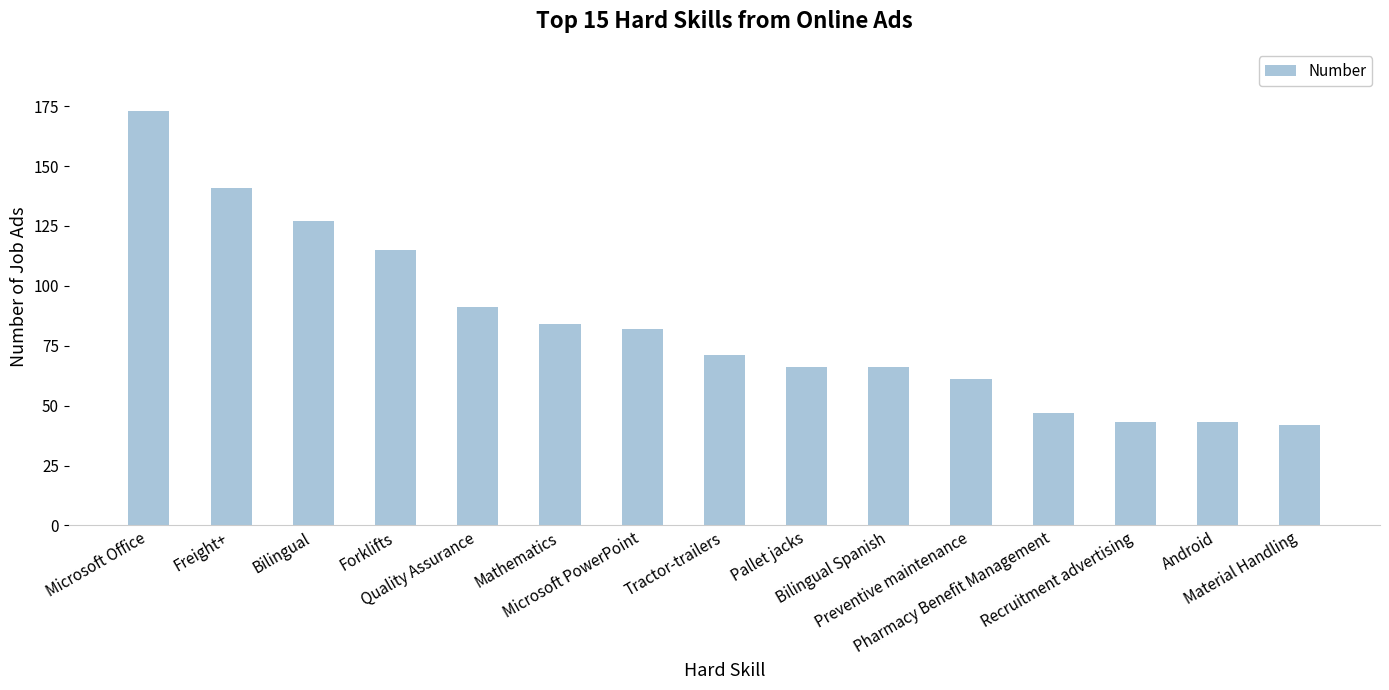

At which category does the chart reach its peak across all series?

Microsoft Office